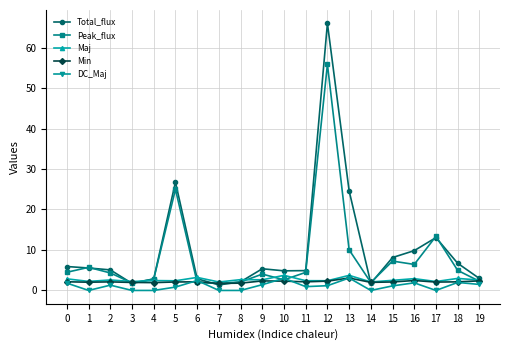

How many data points does each series have?

20